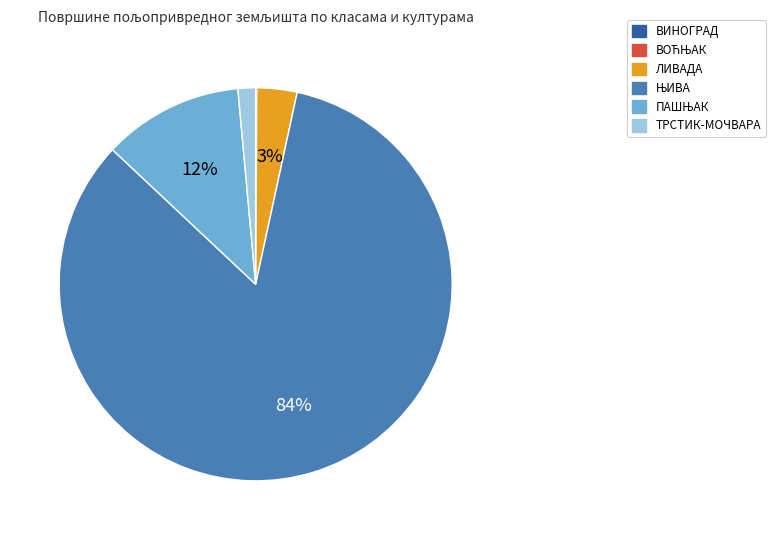

To the nearest percent, what is the average slice percentage?

17%